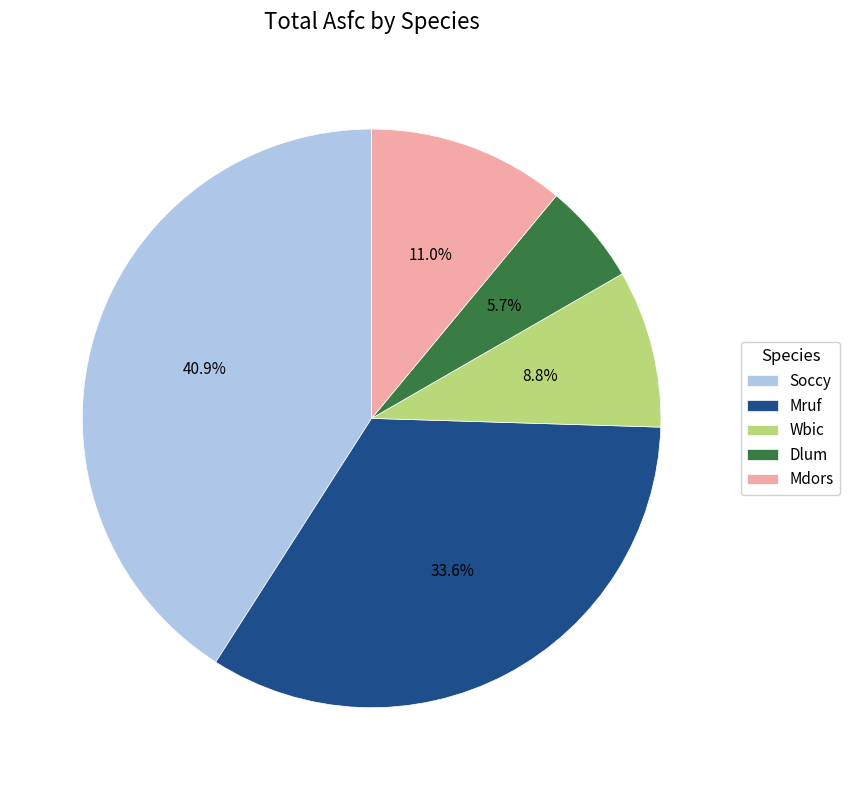

What percentage is the Mdors slice, to the nearest percent?

11%